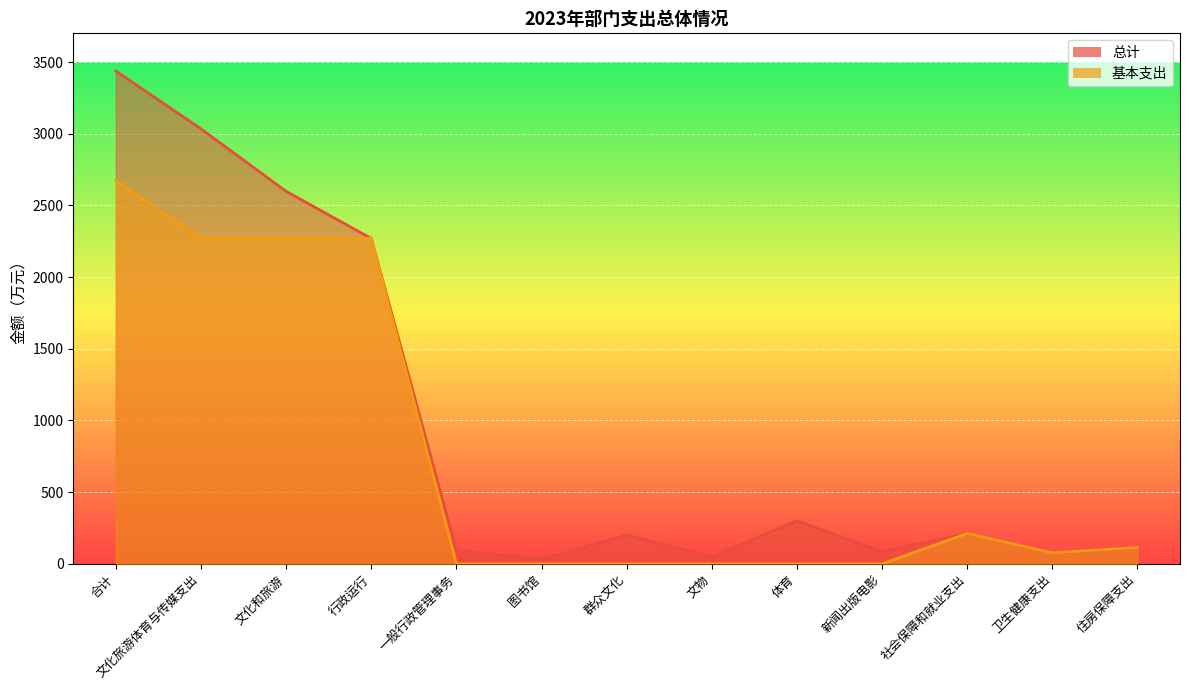

How many lines are shown in the chart?

2